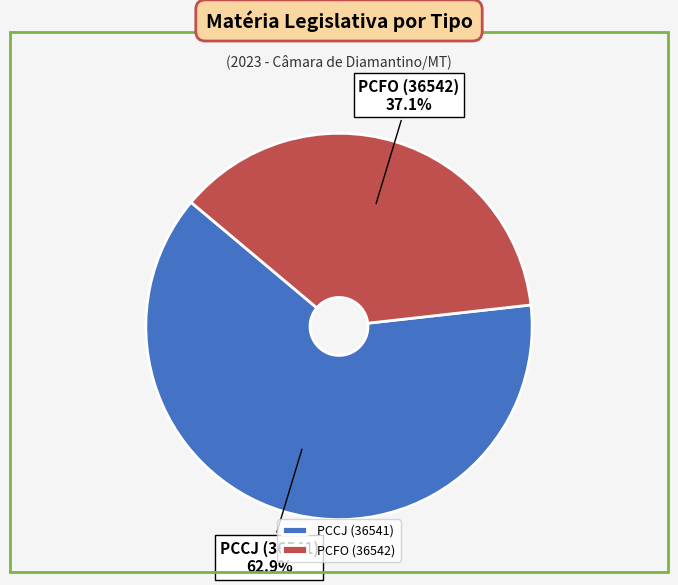

Is there a majority slice in this chart?

Yes